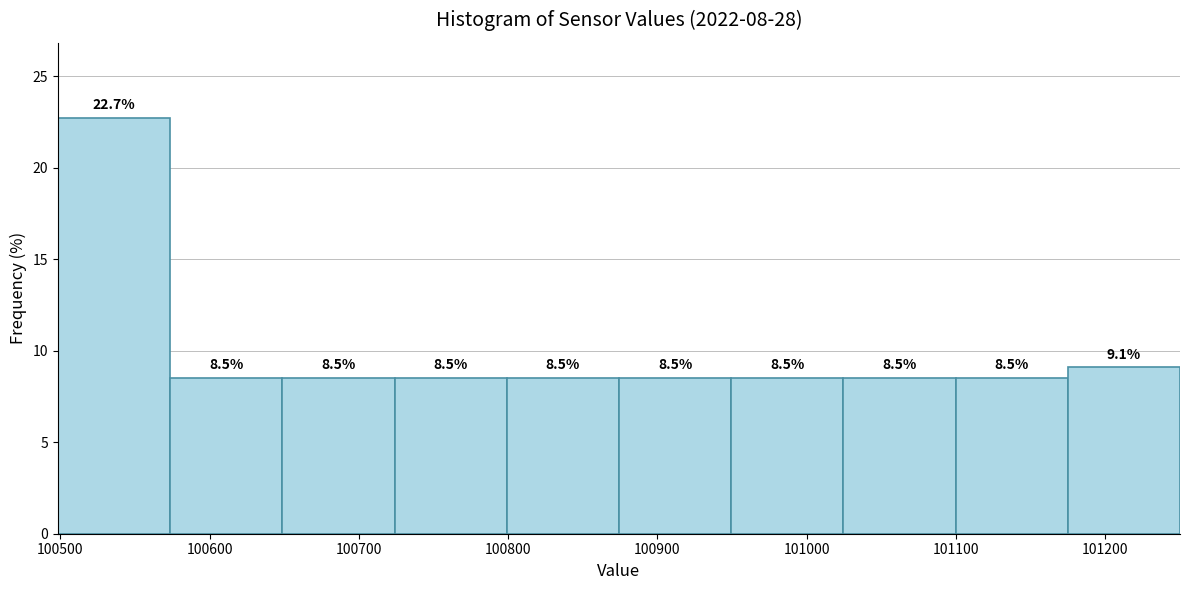

How tall is the bar that spans 100870 to 100950 on the x-axis? The bar edges are not printed on the chart, so give them approximately, as read against the axis.

8.5